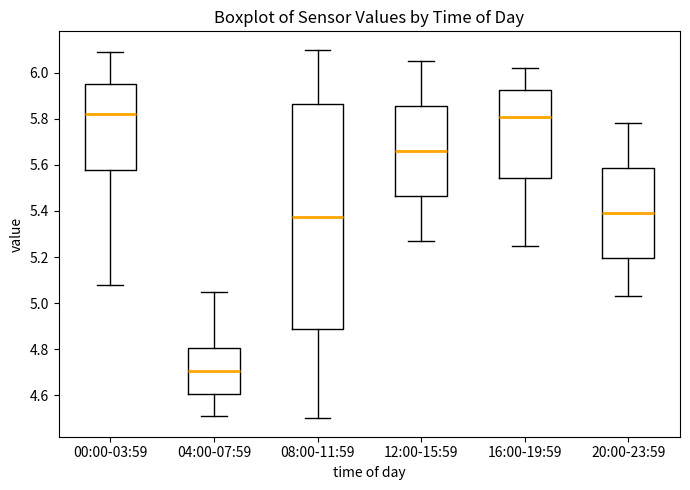

Which box is the tallest, from its lower edge to its upper edge?

08:00-11:59